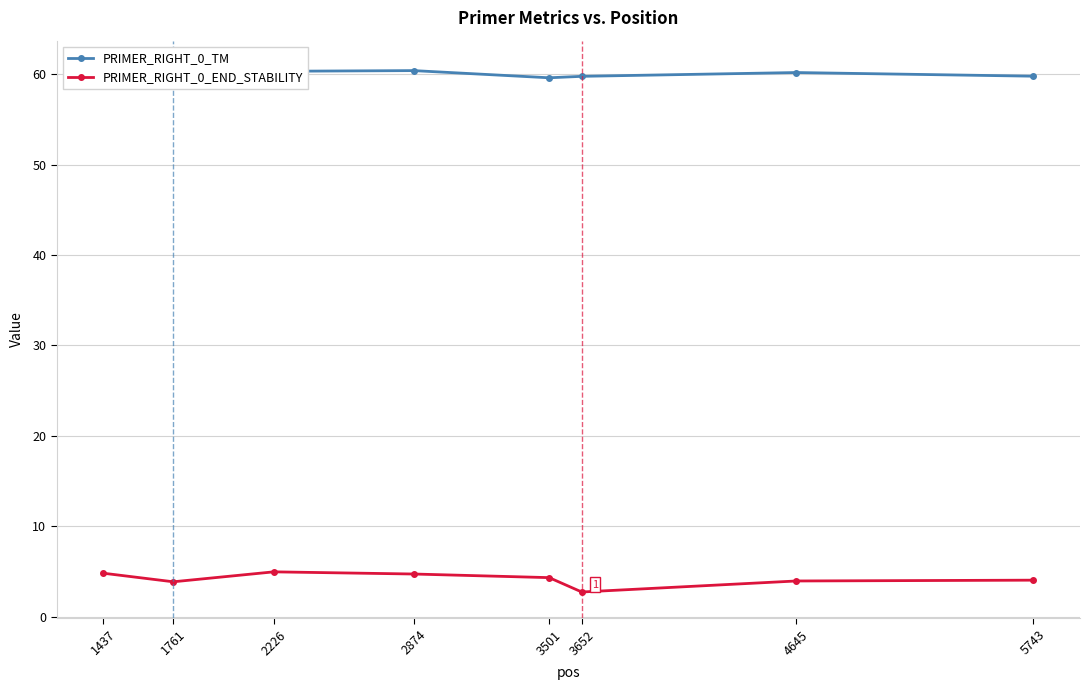

What is the value of the PRIMER_RIGHT_0_TM point at the 5th from the left?

59.6